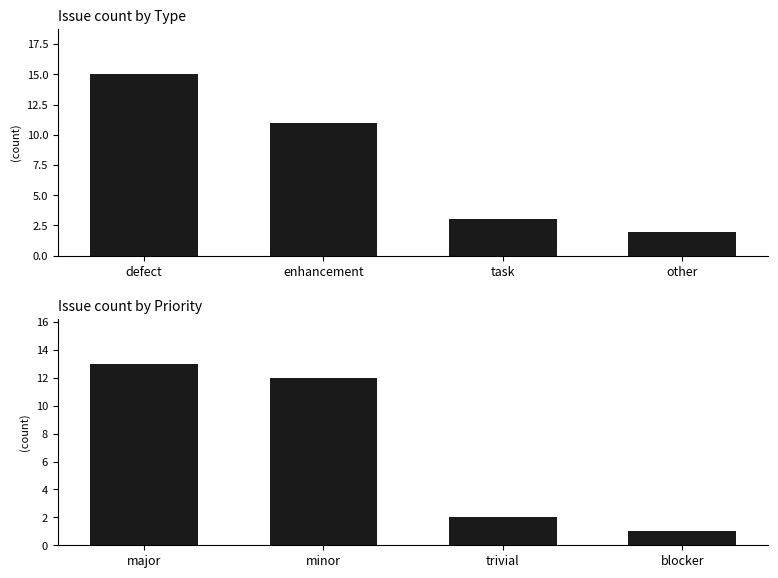

How many bars are there in total?

8